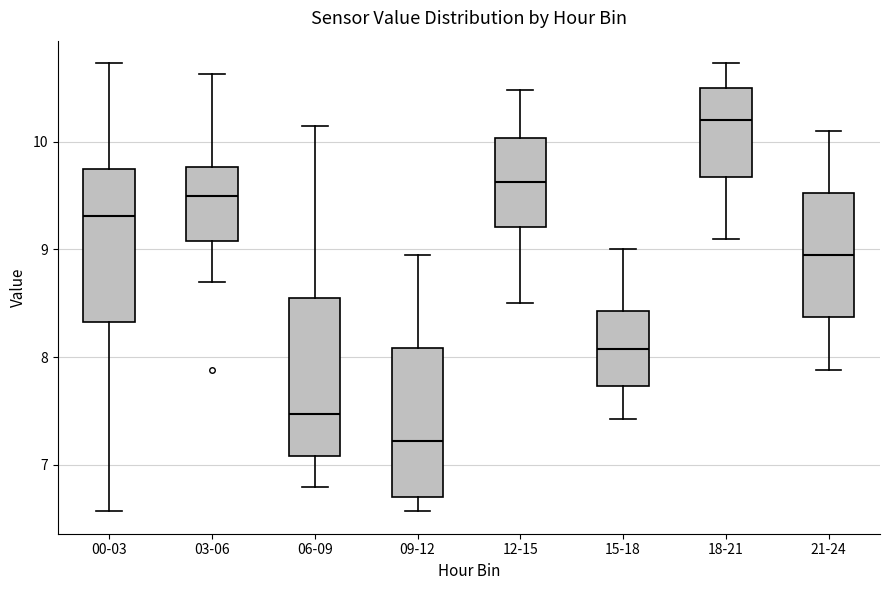

Where does the upper whisker of the box for 06-09 end on the y-axis? The values are not printed on the chart, so give them approximately, as read against the axis.

10.2